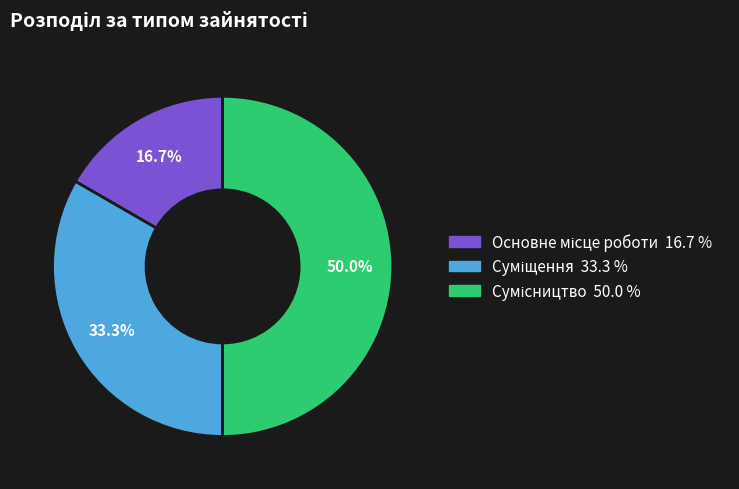

How many segments does this pie chart have?

3